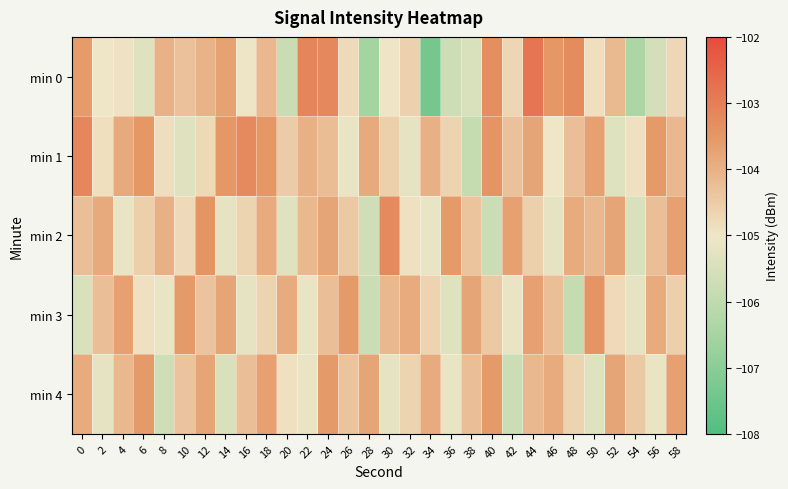

What is the greatest value displayed?

-102.8